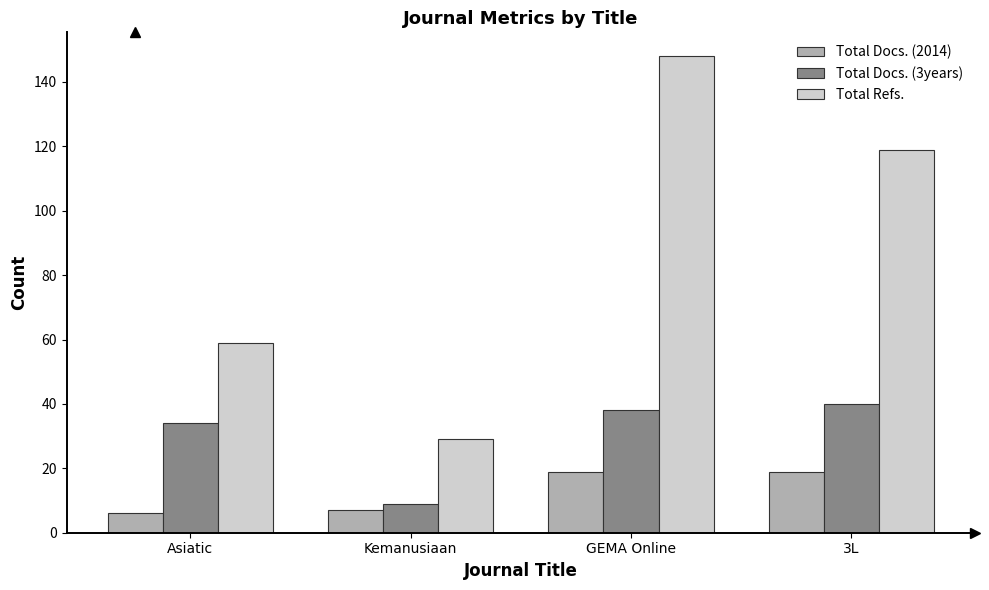

What is the label of the 2nd bar from the left?

Kemanusiaan